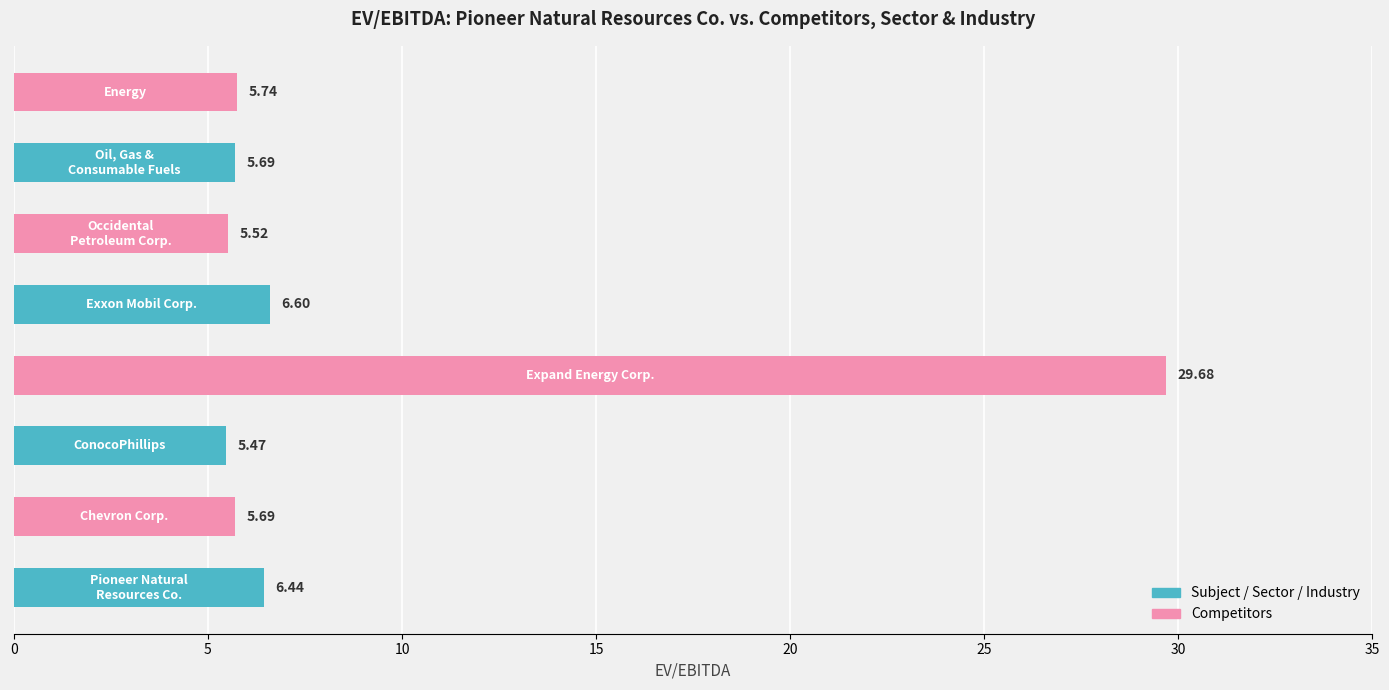

What is the difference between the second highest and second lowest values?

1.1